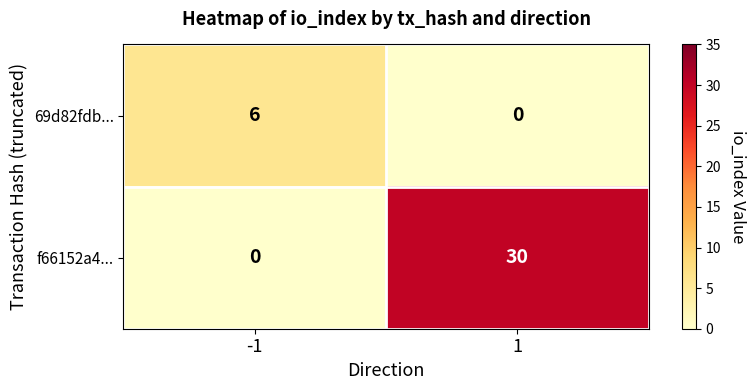

Rank the series at -1 from highest to lowest value.

69d82fdb..., f66152a4...